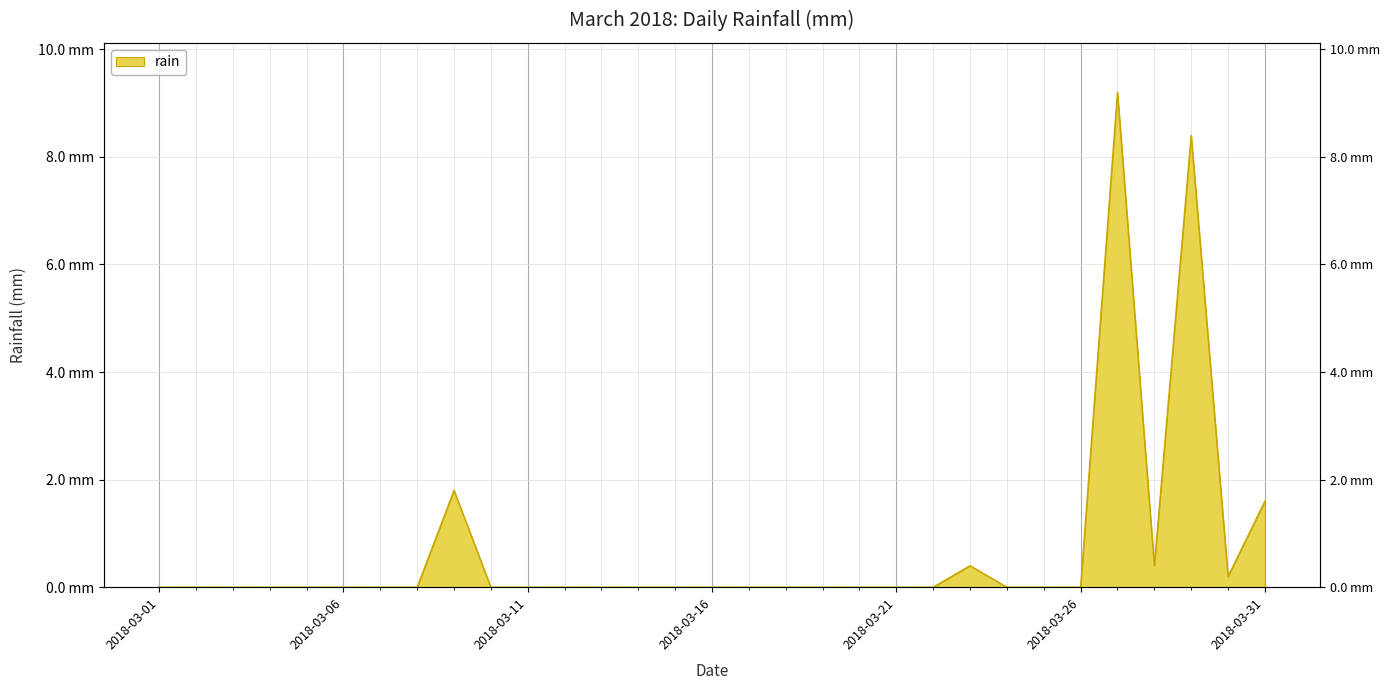

At which label is the value closest to 4?

2018-03-09